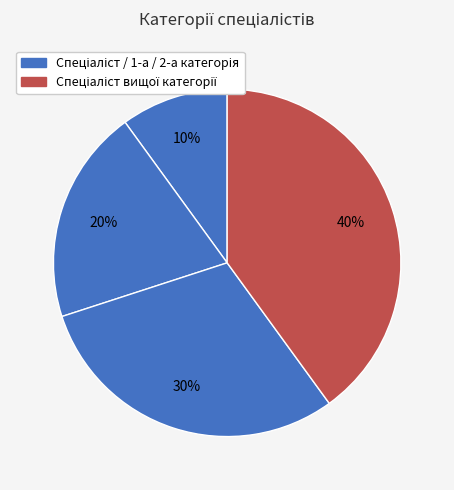

How many segments does this pie chart have?

4